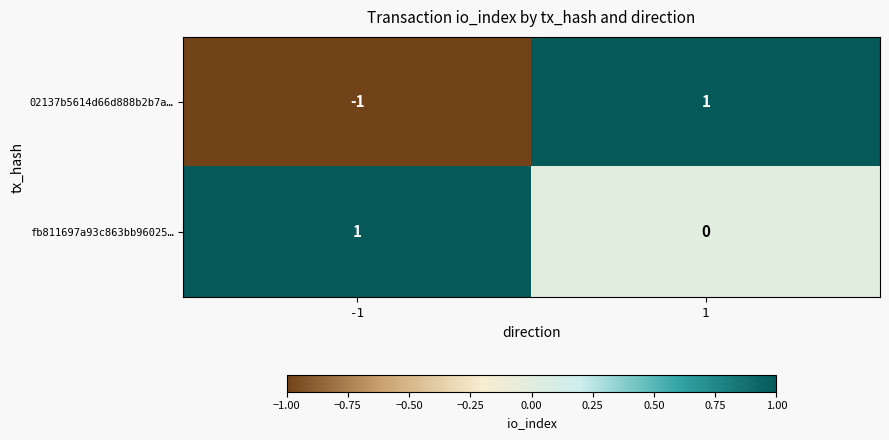

How many values in 02137b5614d66d888b2b7a… are below zero?

1